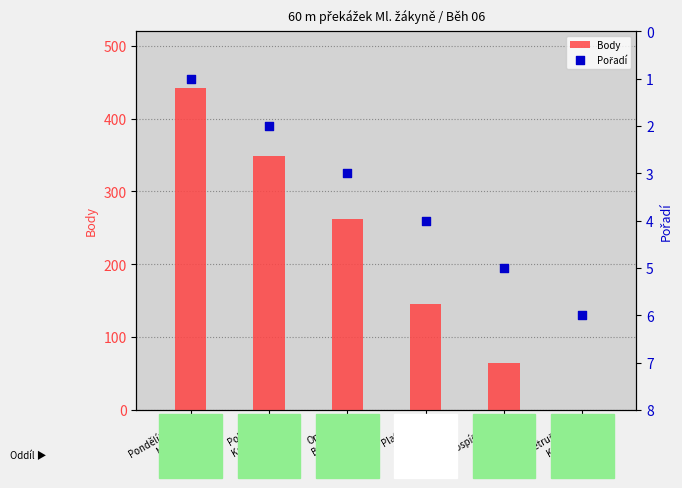

Which series has the widest spread of Y values?

Body